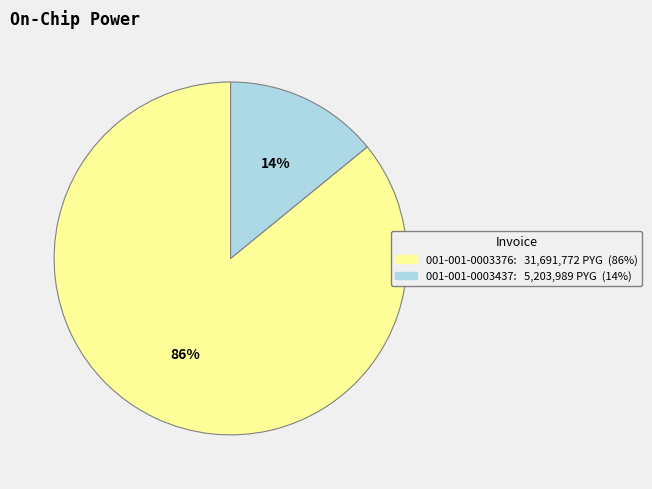

True or false: 001-001-0003376 accounts for 86% of the total.

True